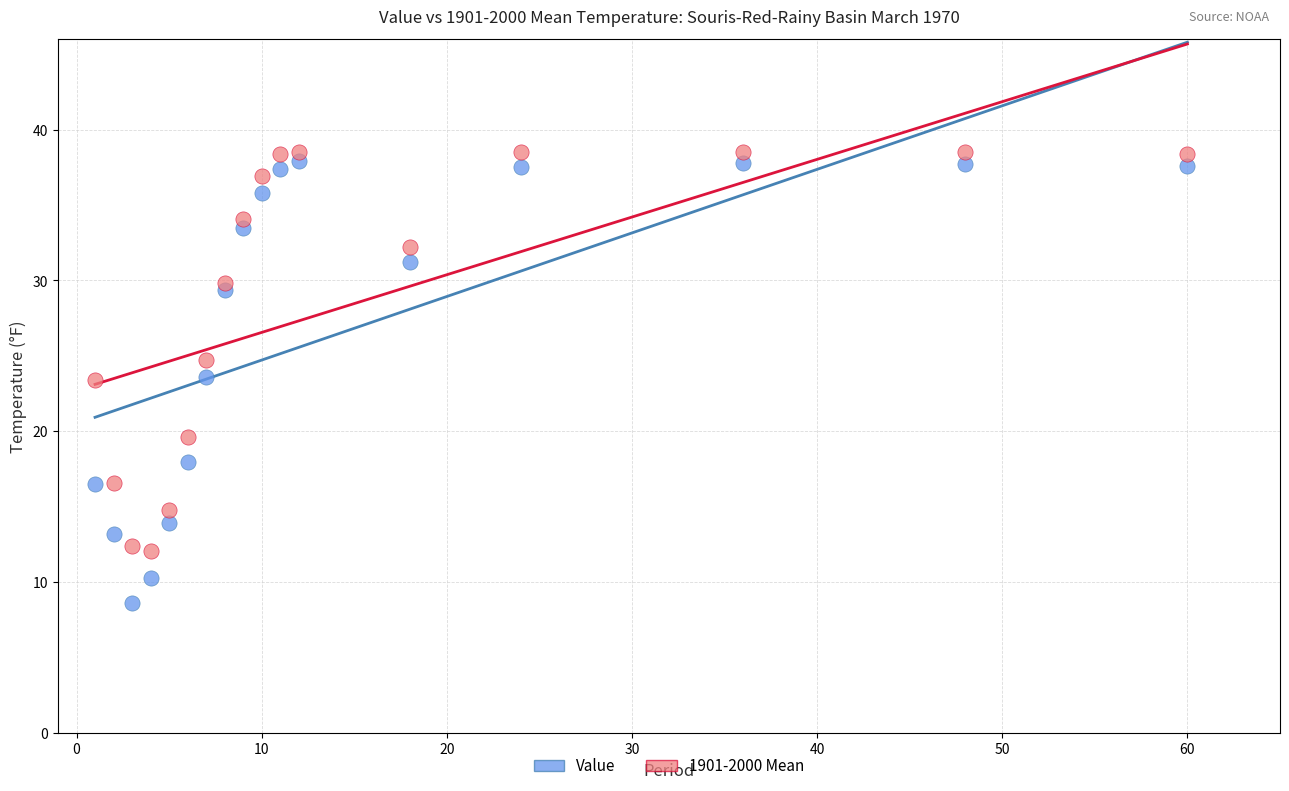

Which series reaches the maximum Y coordinate?

1901-2000 Mean